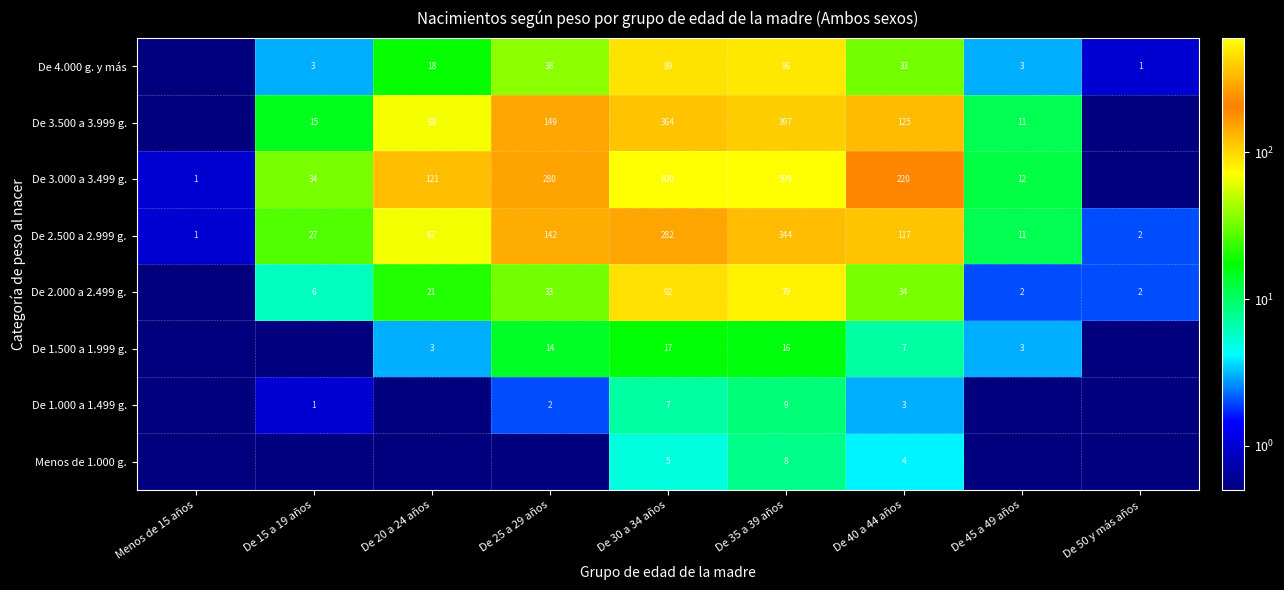

Is it true that De 2.500 a 2.999 g. equals 6.9 at De 45 a 49 años?

False